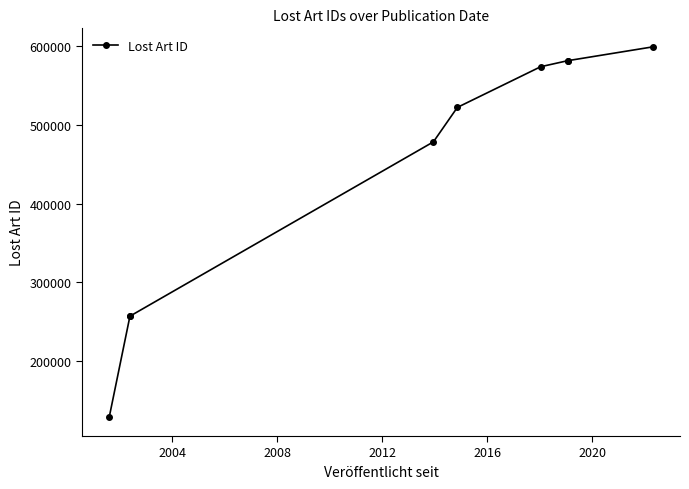

At which label is the value closest to 363648?

2004